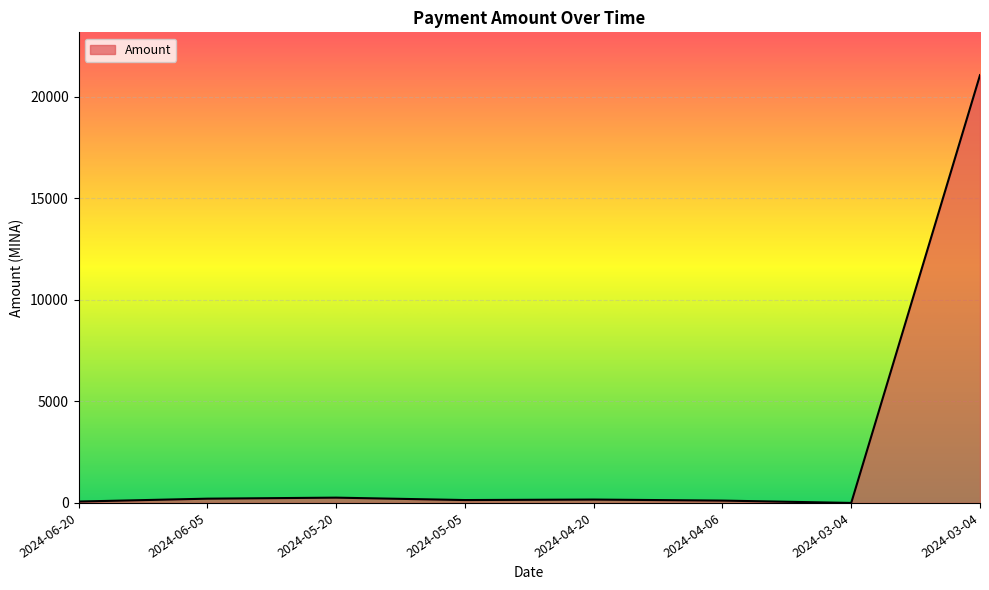

What is the value of the 3rd point from the left?

260.4